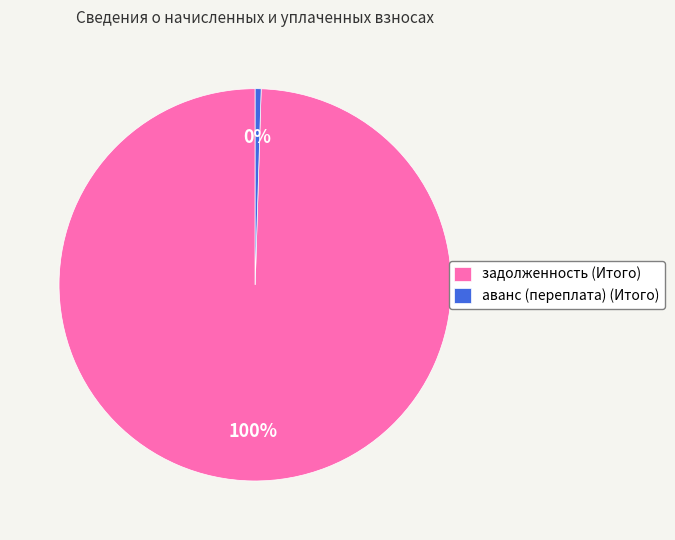

Does задолженность (Итого) represent more than half of the total?

Yes